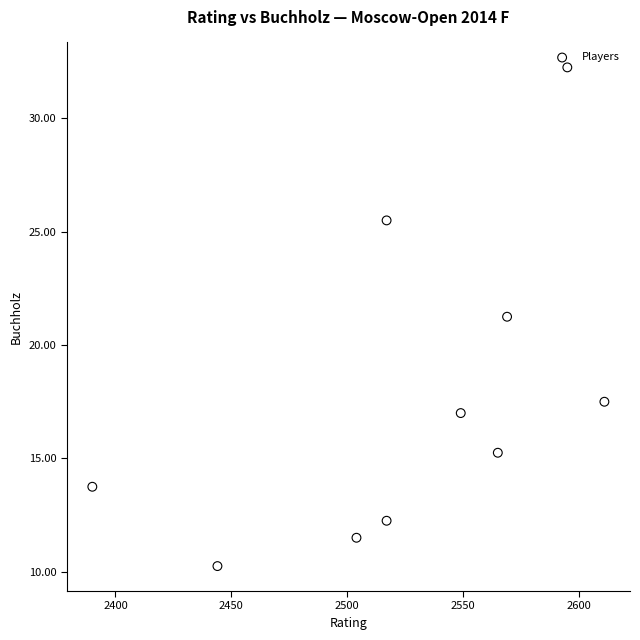

What is the average X value?

2526.1